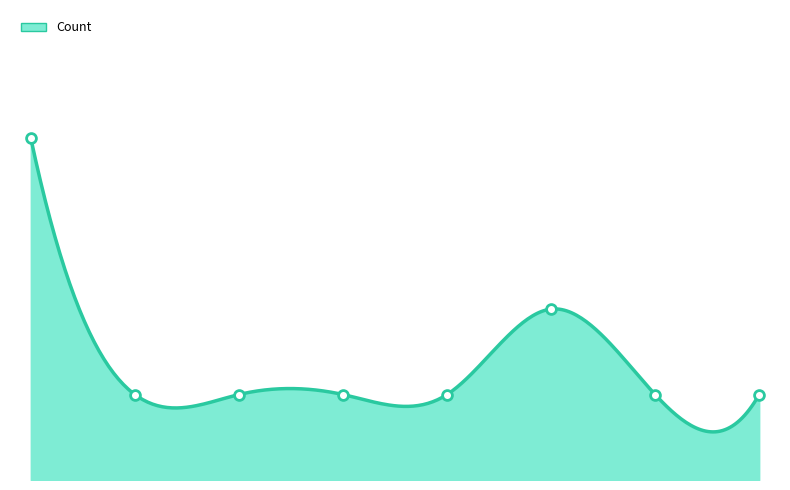

What is the ratio of the value at 1992-08-01 to the value at 1992-08-01?

1.0